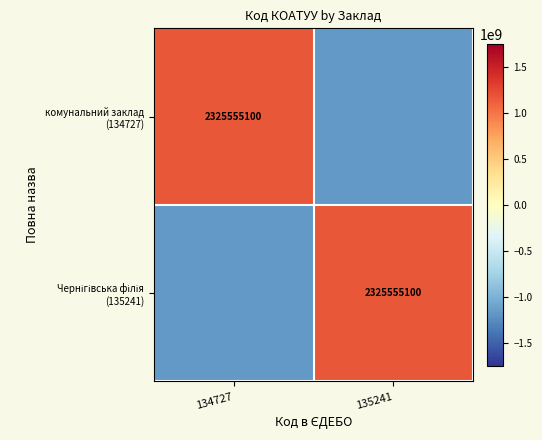

What is the smallest value displayed?

-1162777550